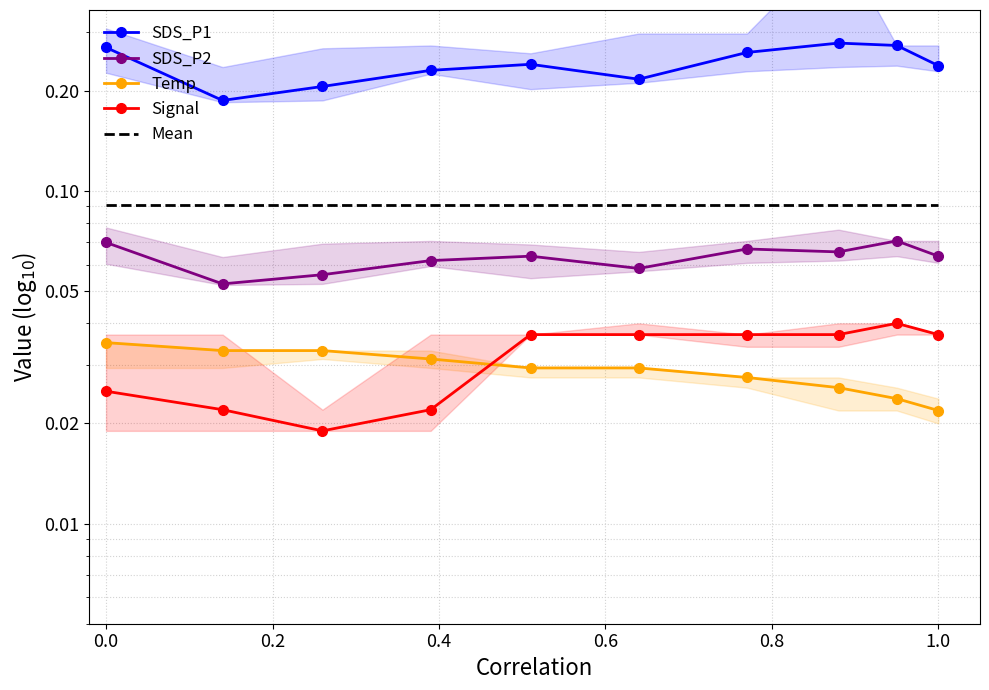

True or false: Signal and SDS_P1 cross at least once.

False